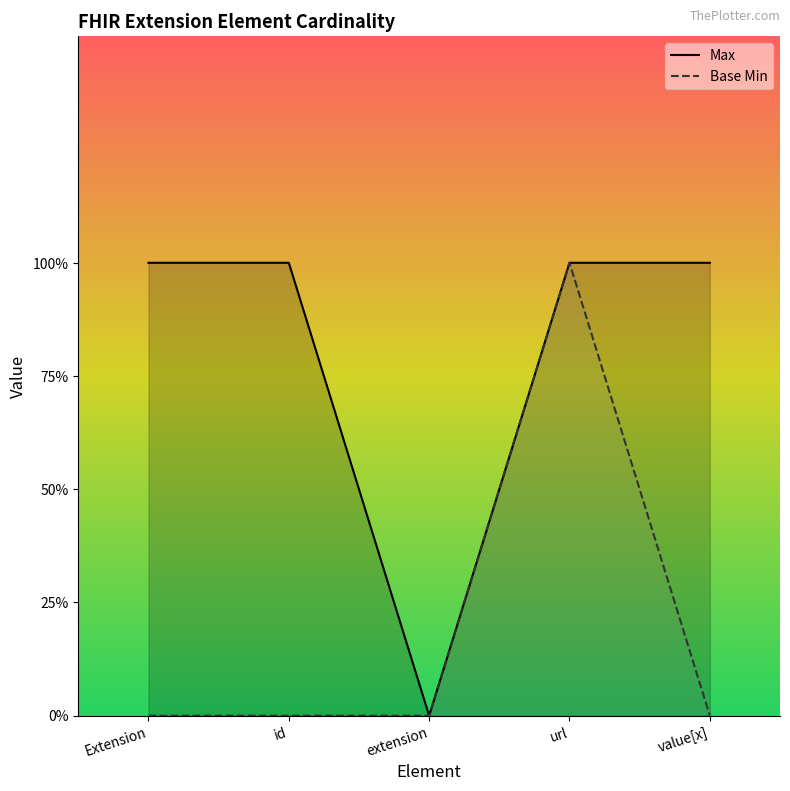

What is the label of the 5th point from the right?

Extension